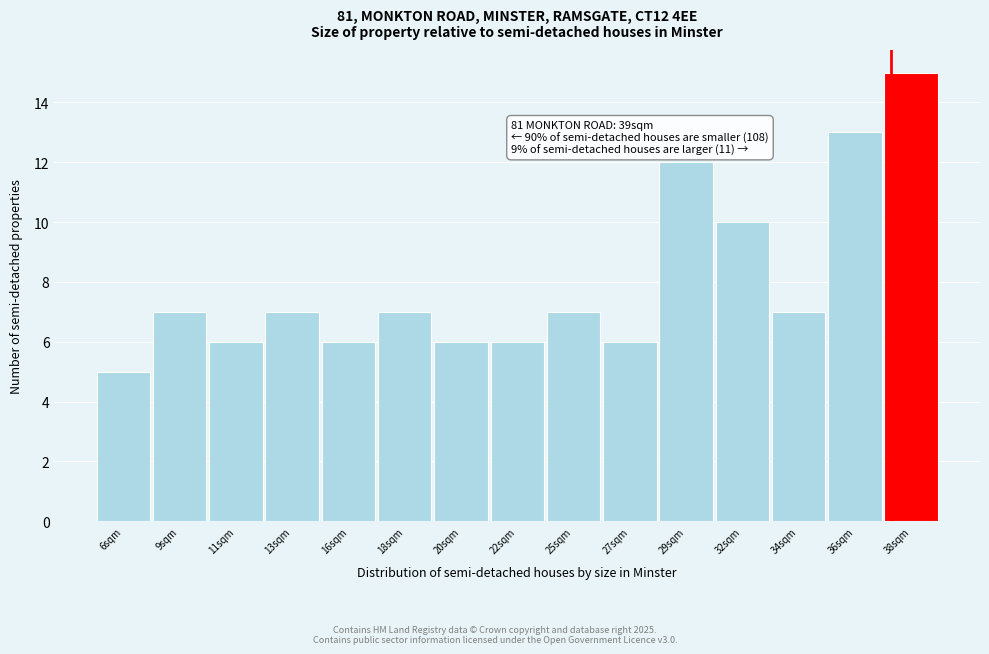

Reading left to right, list all the values displayed in this chart.

6sqm=5	9sqm=7	11sqm=6	13sqm=7	16sqm=6	18sqm=7	20sqm=6	22sqm=6	25sqm=7	27sqm=6	29sqm=12	32sqm=10	34sqm=7	36sqm=13	38sqm=15